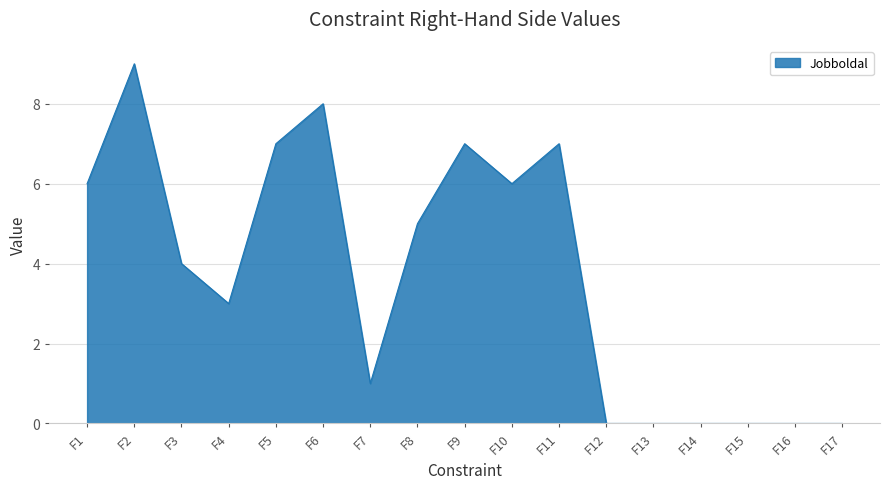

Read the value at F11.

7